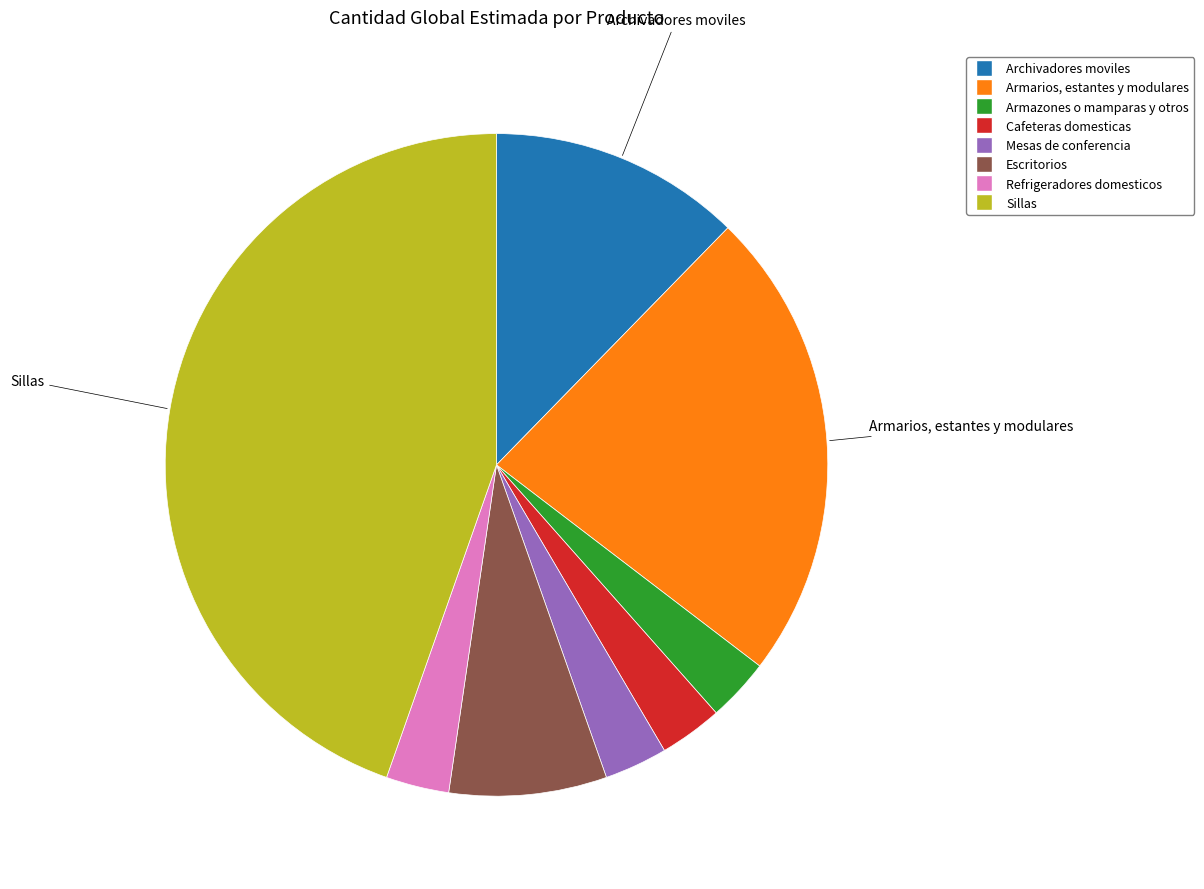

Does Cafeteras domesticas represent more than half of the total?

No